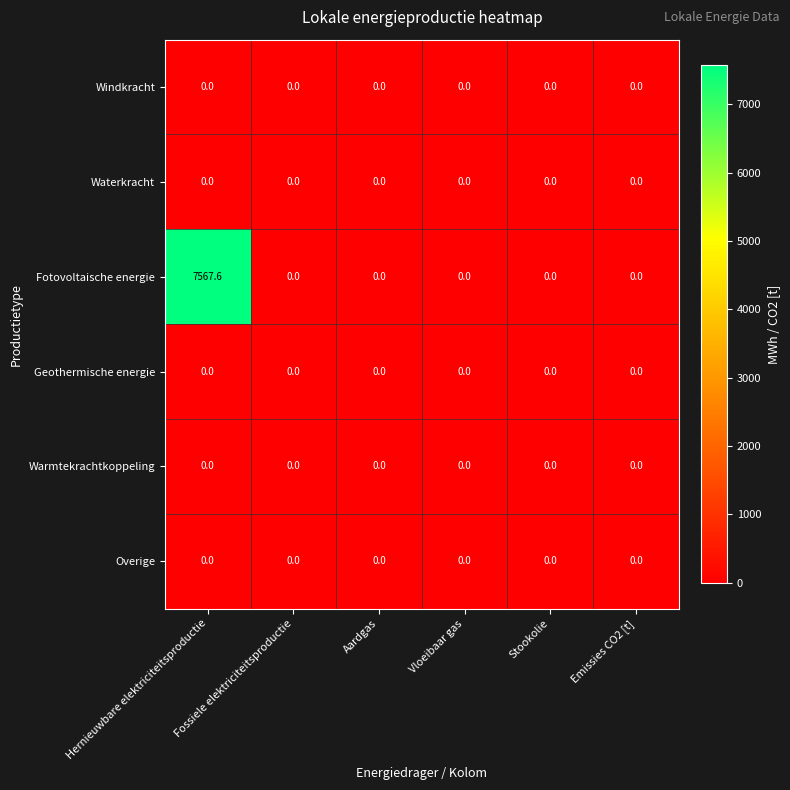

What is the difference between the highest and lowest values at Hernieuwbare elektriciteitsproductie?

7567.6